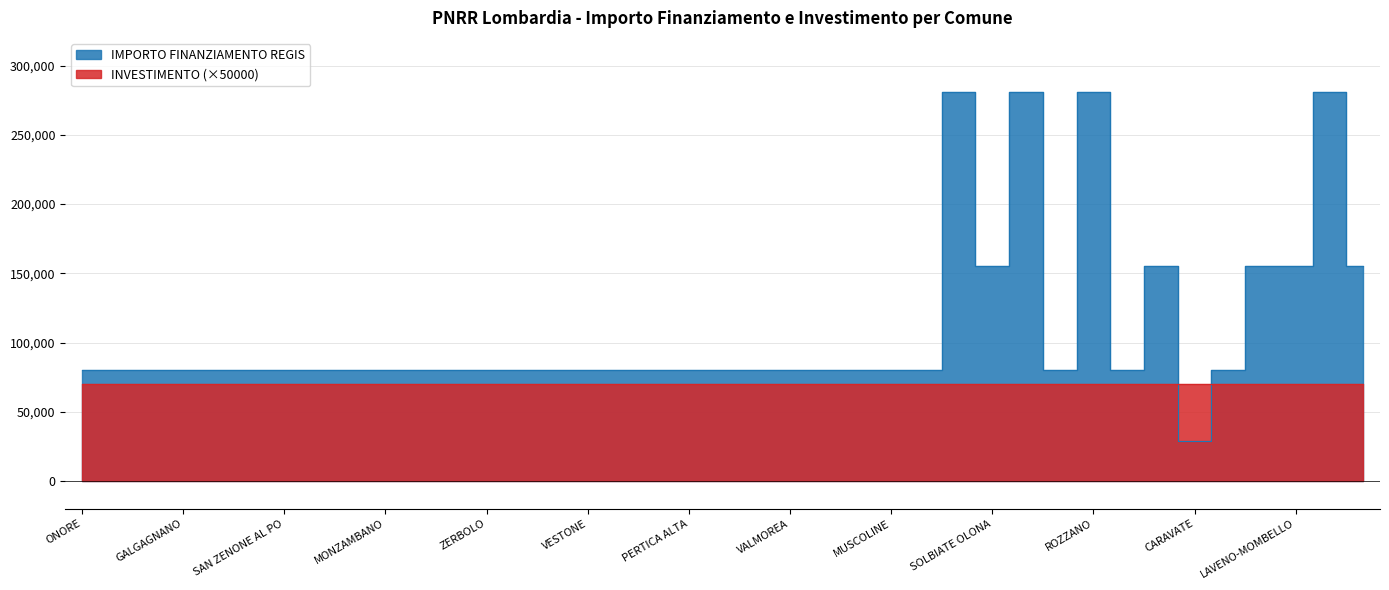

Between MONTICHIARI and ROZZANO, which is larger?

MONTICHIARI